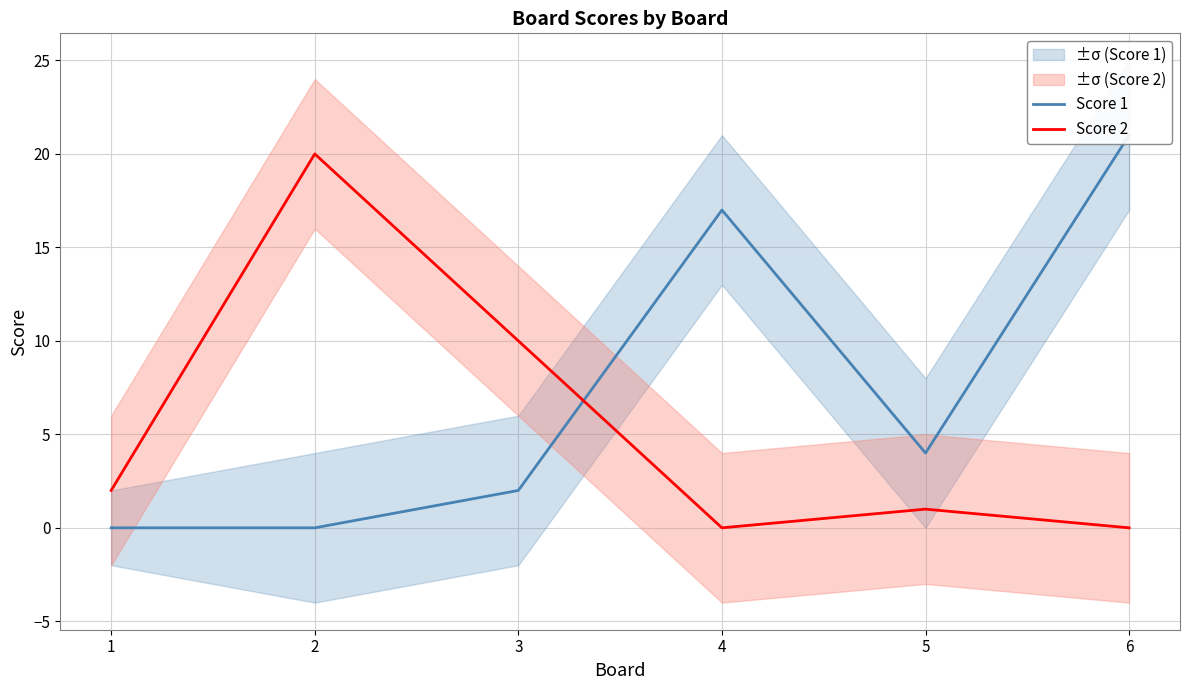

What are all the series names shown in the legend?

Score 1, Score 2